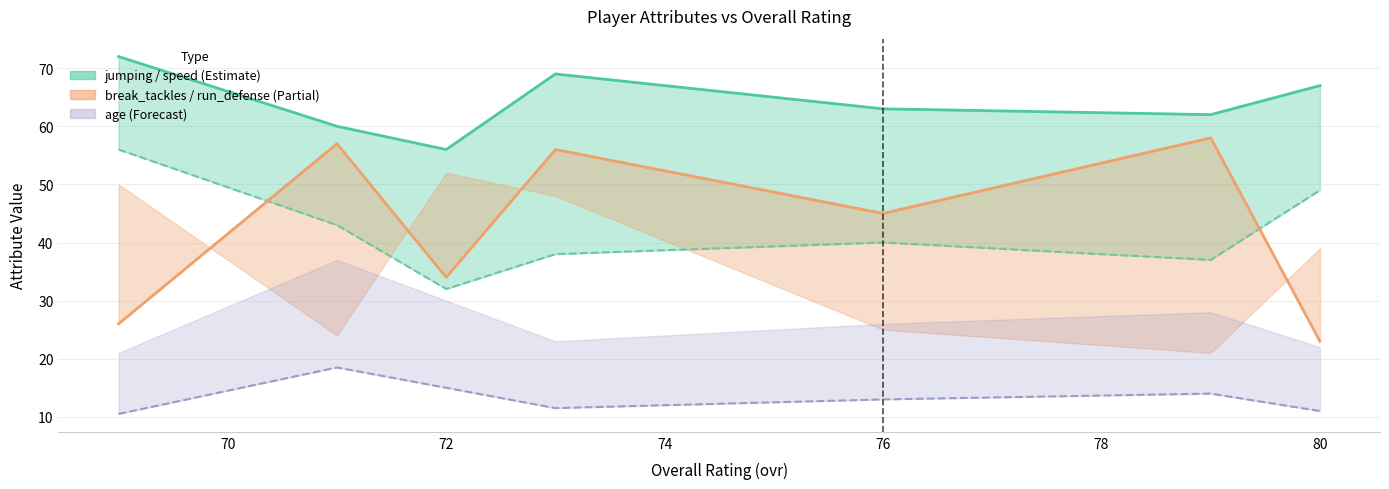

What is the total value across all series at 72?

137.0